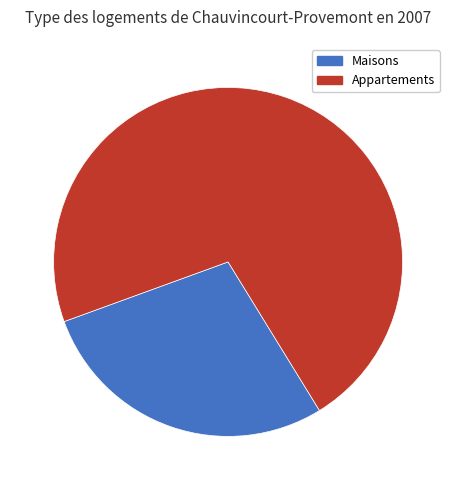

Does any single category account for the majority?

Yes